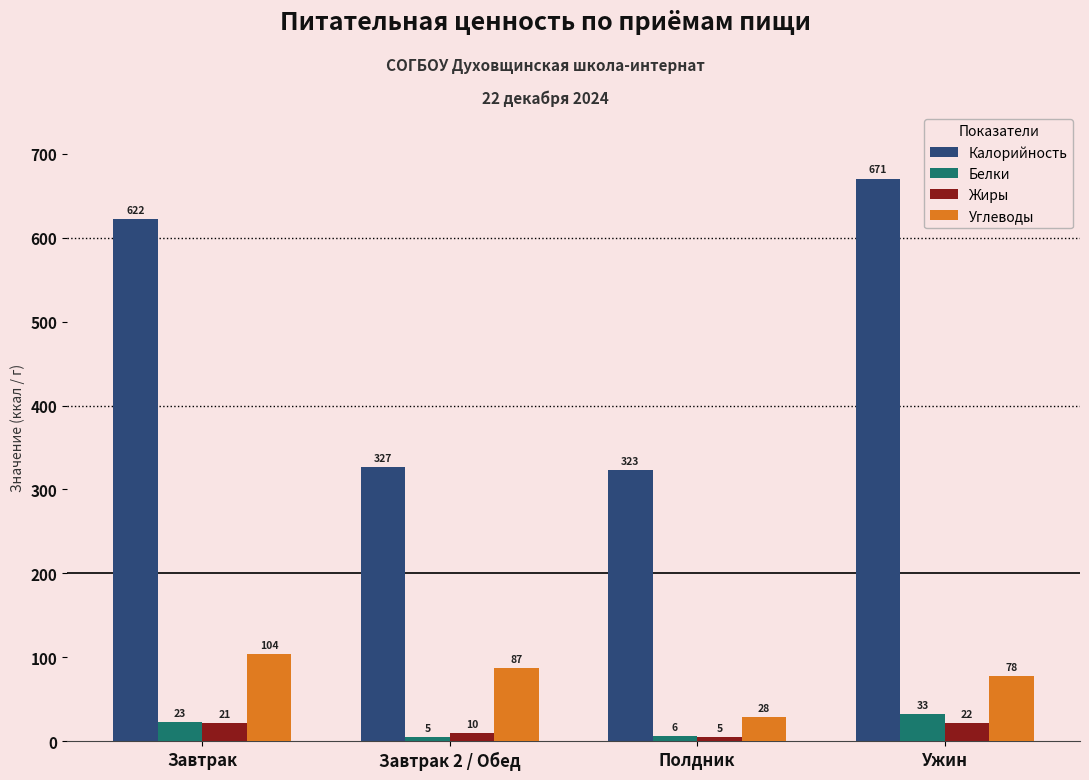

How many series are shown in this chart?

4